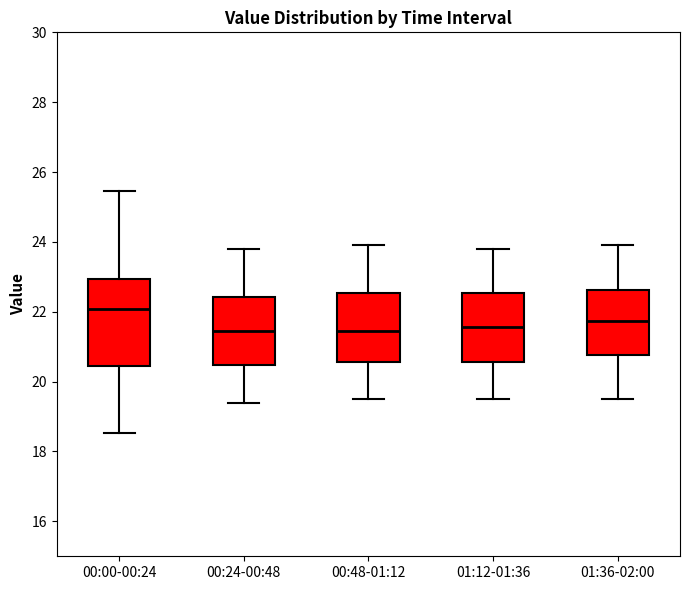

Reading left to right, transcribe this box plot: for each box, give where its median line is, the range the box spans, and where its two whiskers end, as read against the y-axis. The values are not printed on the chart, so give them approximately, as read against the axis.

00:00-00:24: median 22.0, box 20.4 to 23.0, whiskers 18.6 to 25.4
00:24-00:48: median 21.4, box 20.4 to 22.4, whiskers 19.4 to 23.8
00:48-01:12: median 21.4, box 20.6 to 22.6, whiskers 19.6 to 24.0
01:12-01:36: median 21.6, box 20.6 to 22.6, whiskers 19.6 to 23.8
01:36-02:00: median 21.8, box 20.8 to 22.6, whiskers 19.6 to 24.0